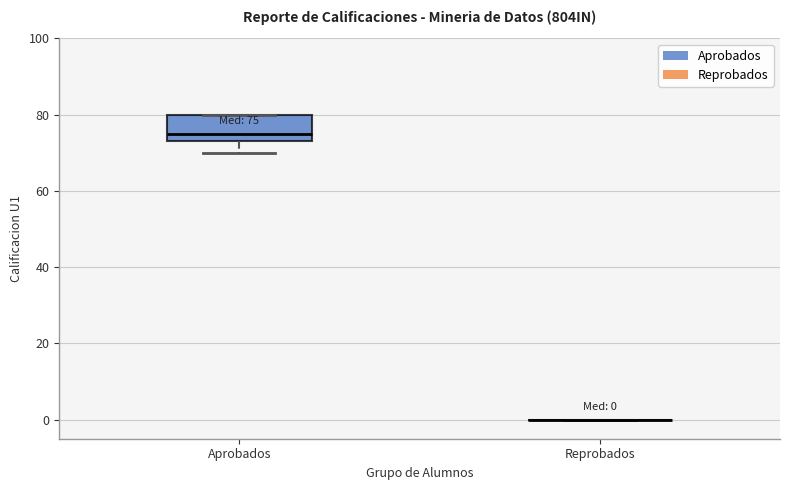

Which box is the tallest, from its lower edge to its upper edge?

Aprobados